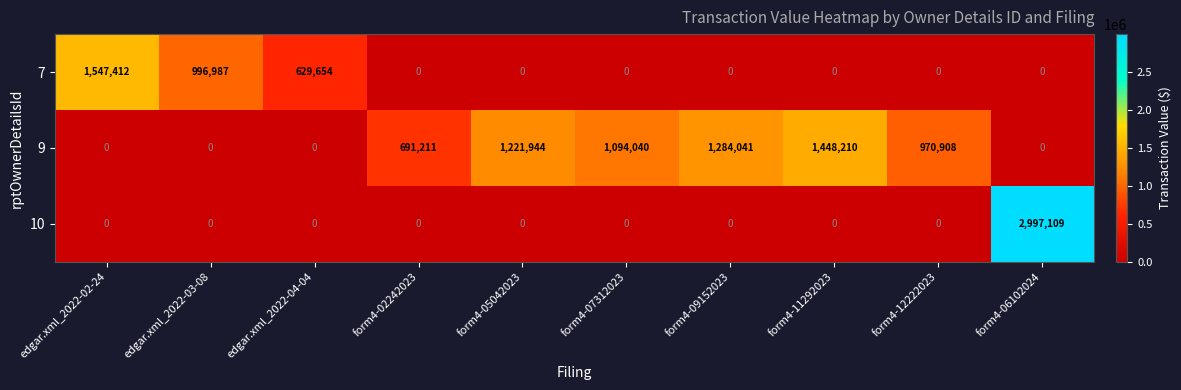

How many 7 values are between 0 and 629654?

8